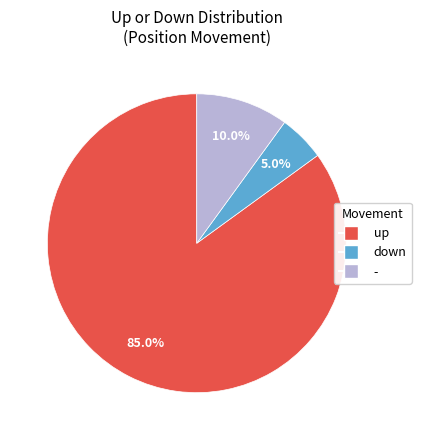

Do up and - together represent more than half of the pie?

Yes